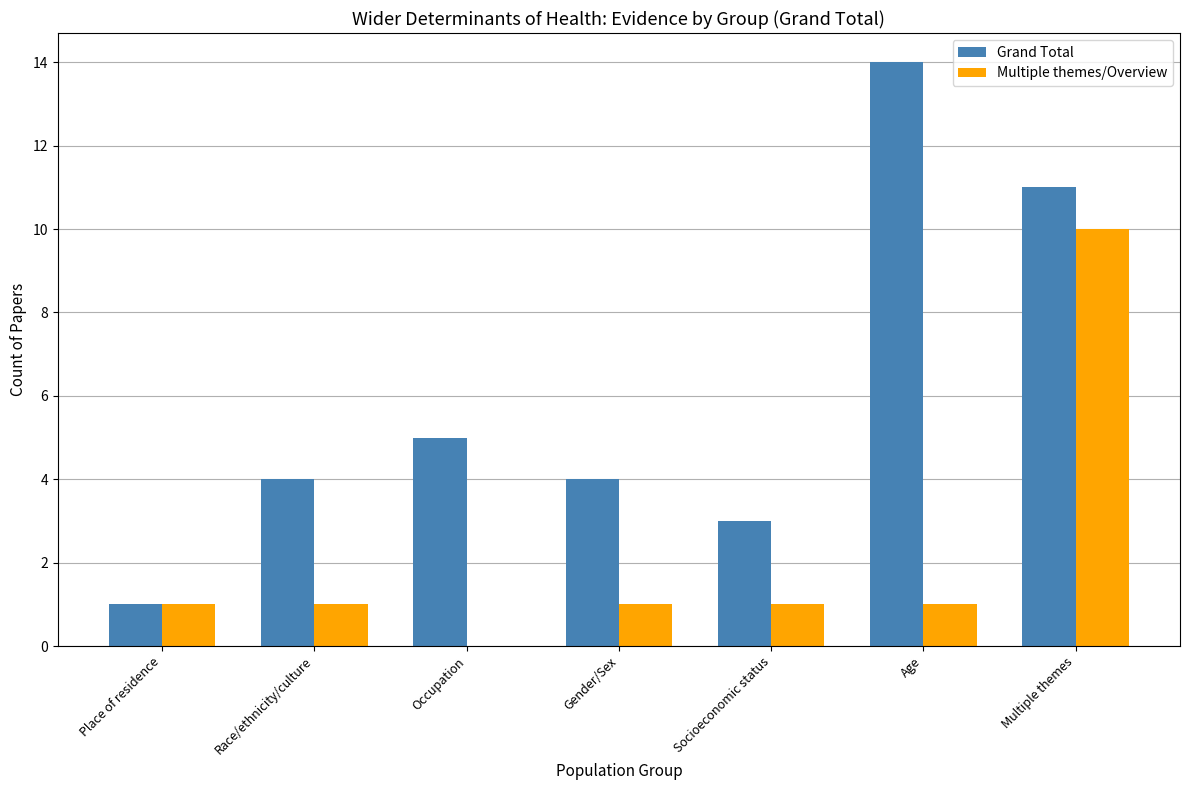

Which series changed the most between Race/ethnicity/culture and Socioeconomic status?

Grand Total